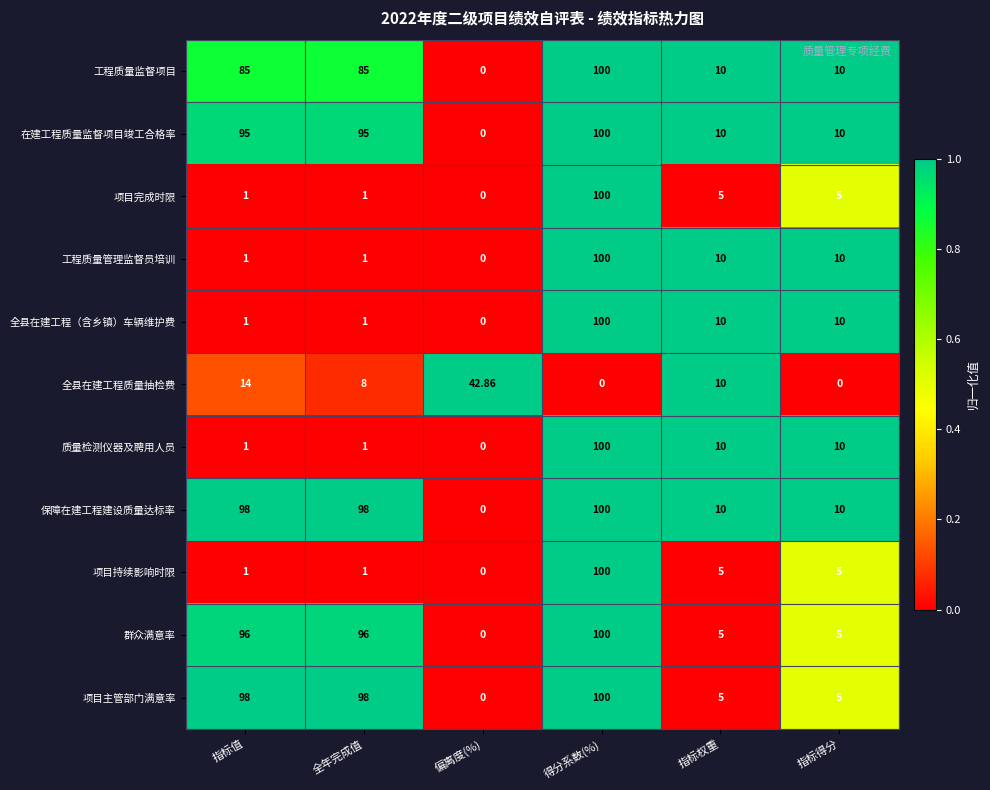

Which series has the largest total across all categories?

保障在建工程建设质量达标率